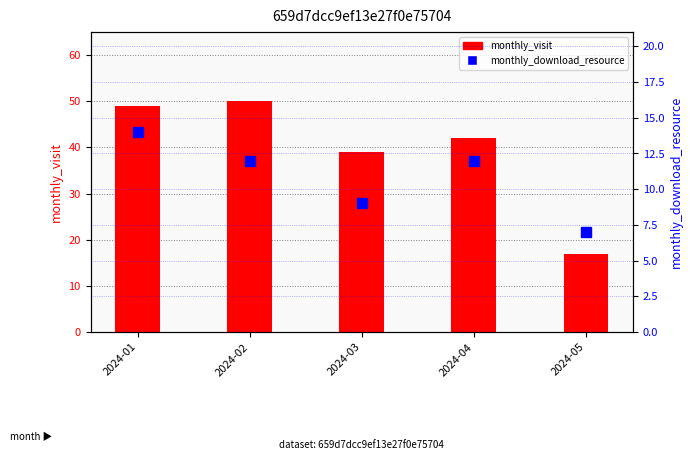

Reading left to right, what are all the values shown in this chart?

monthly_visit: 2024-01=49	2024-02=50	2024-03=39	2024-04=42	2024-05=17
monthly_download_resource: 2024-01=14	2024-02=12	2024-03=9	2024-04=12	2024-05=7